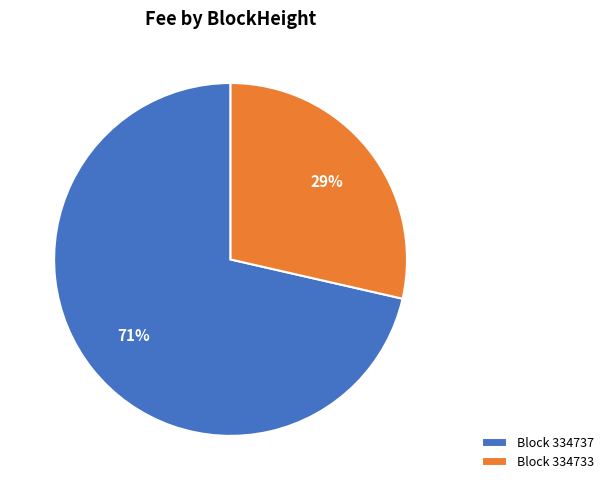

To the nearest percent, what is the combined percentage of Block 334733 and Block 334737?

100%